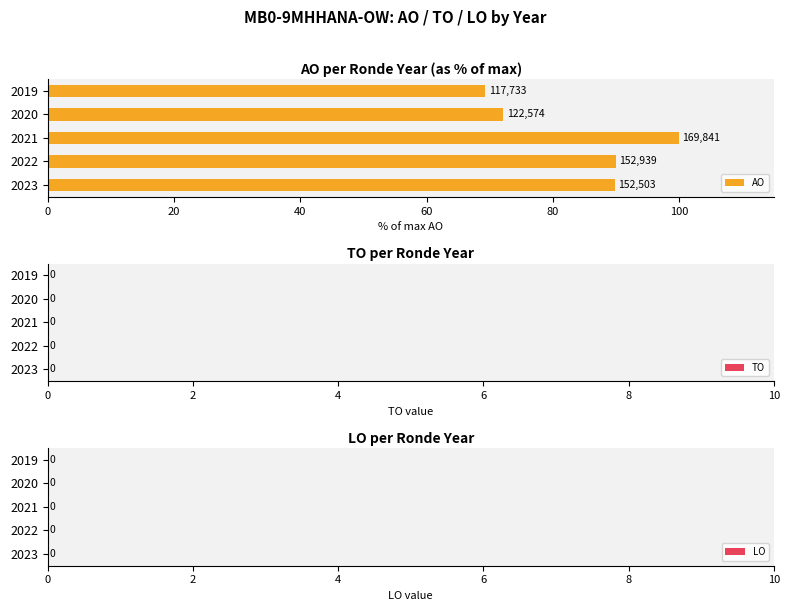

Are the bars grouped side by side (vs. stacked)?

No